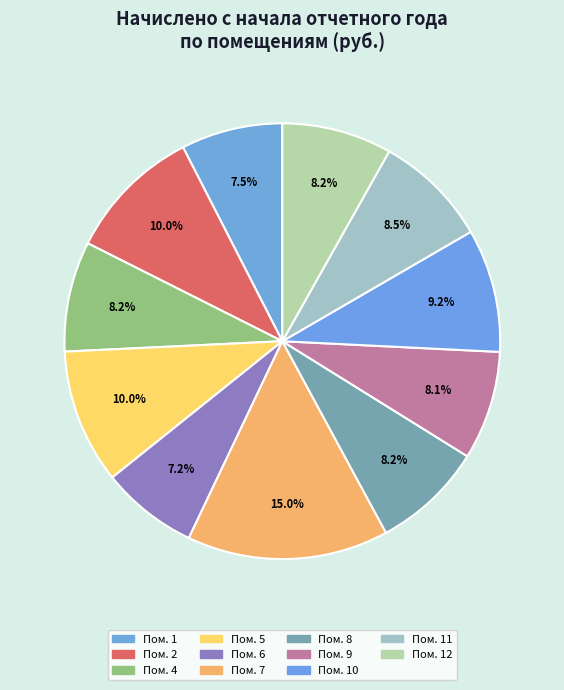

How many slices are in this pie chart?

11